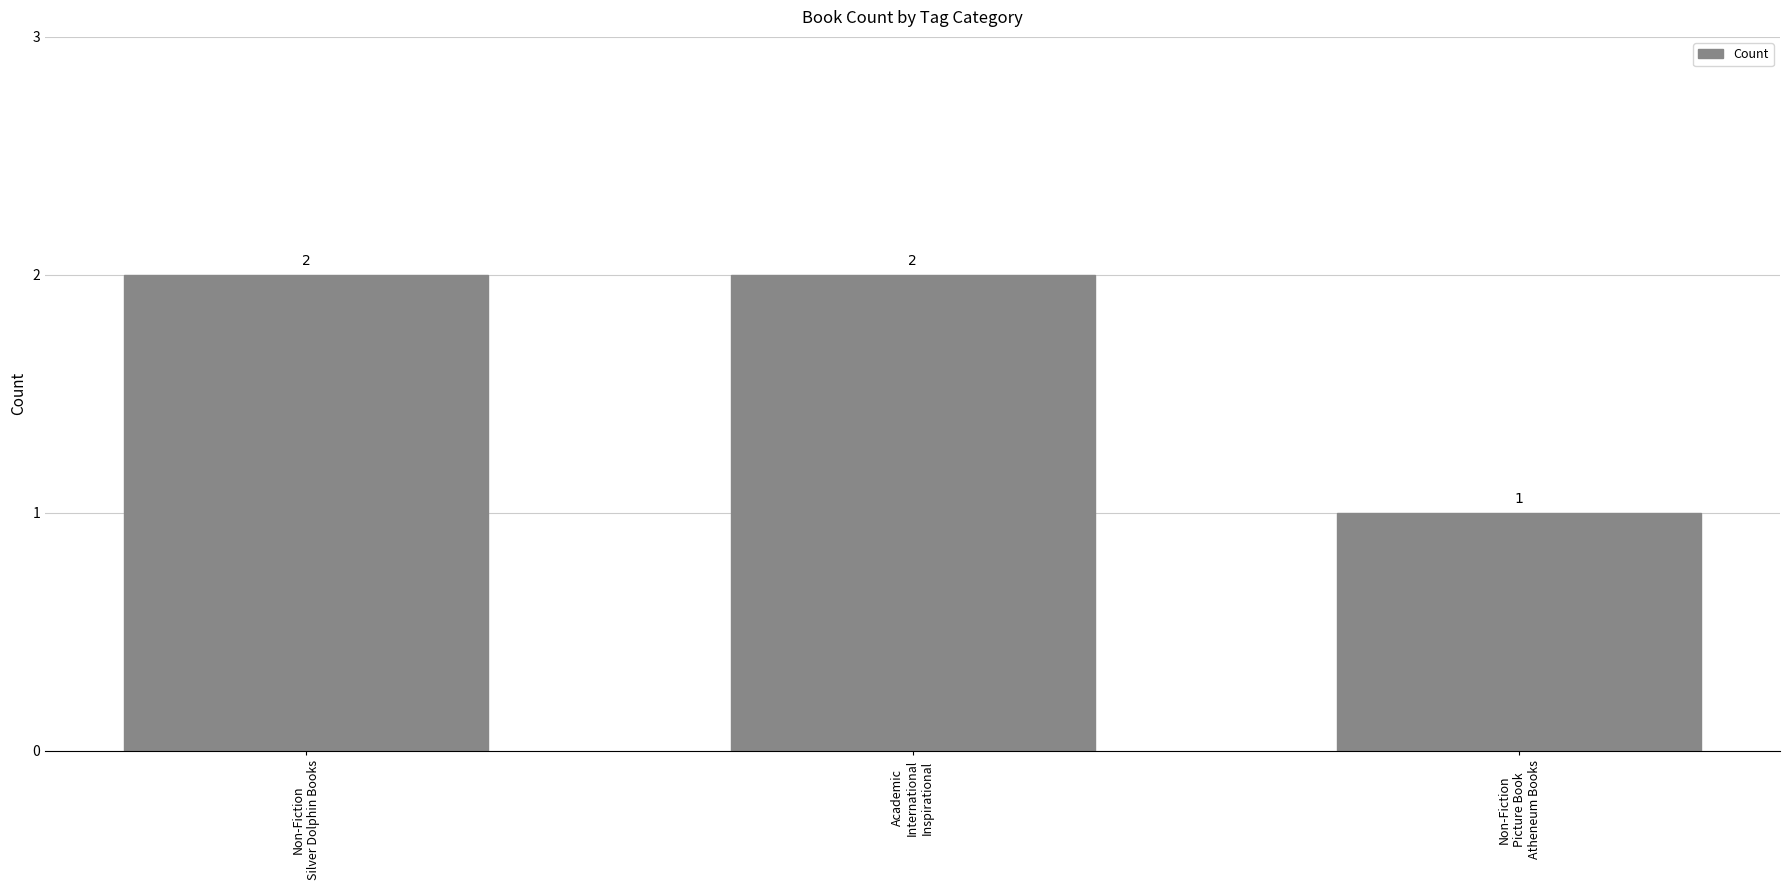

What is the value of the 3rd bar from the left?

1